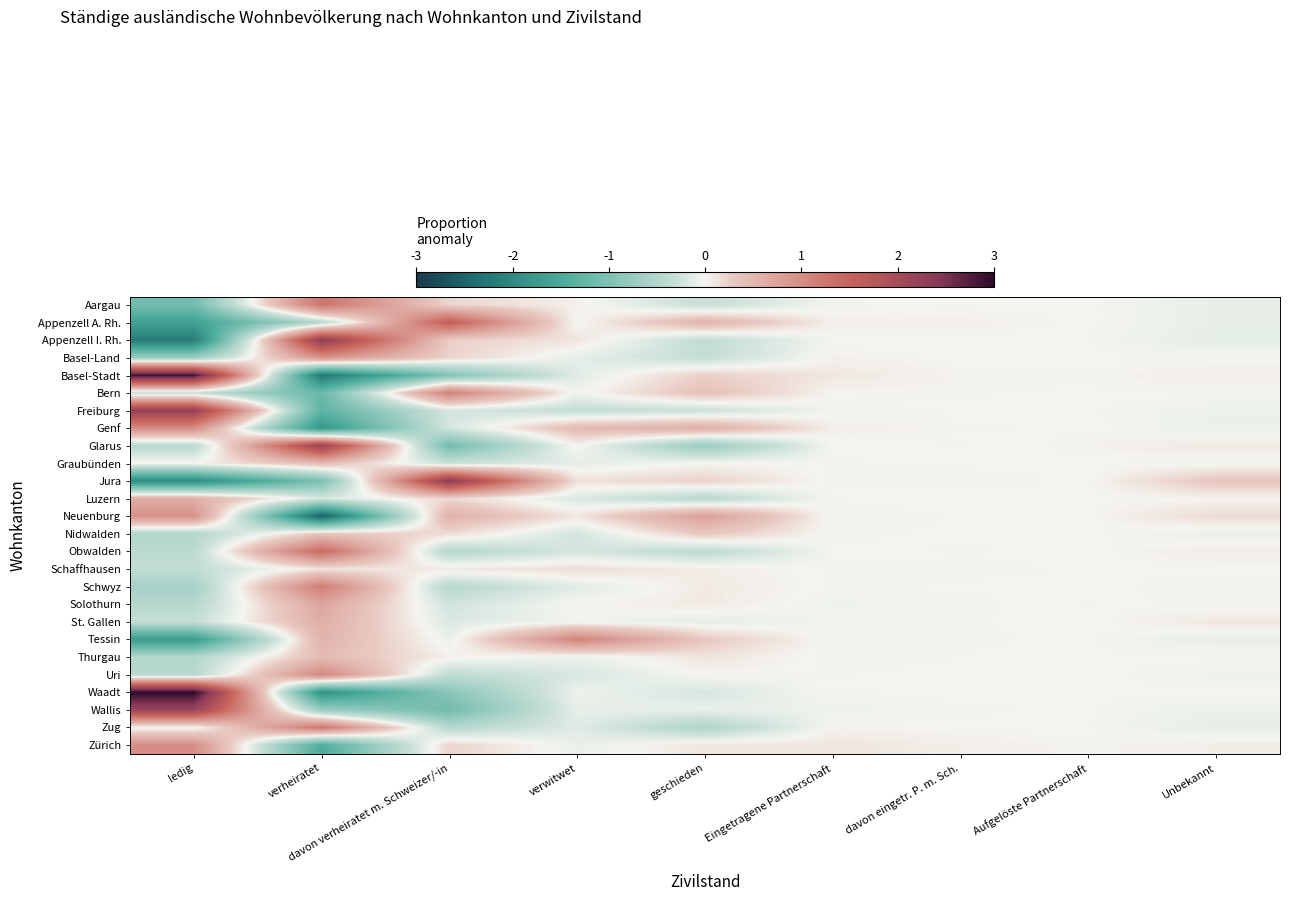

At which category is the sum across all series the highest?

verheiratet